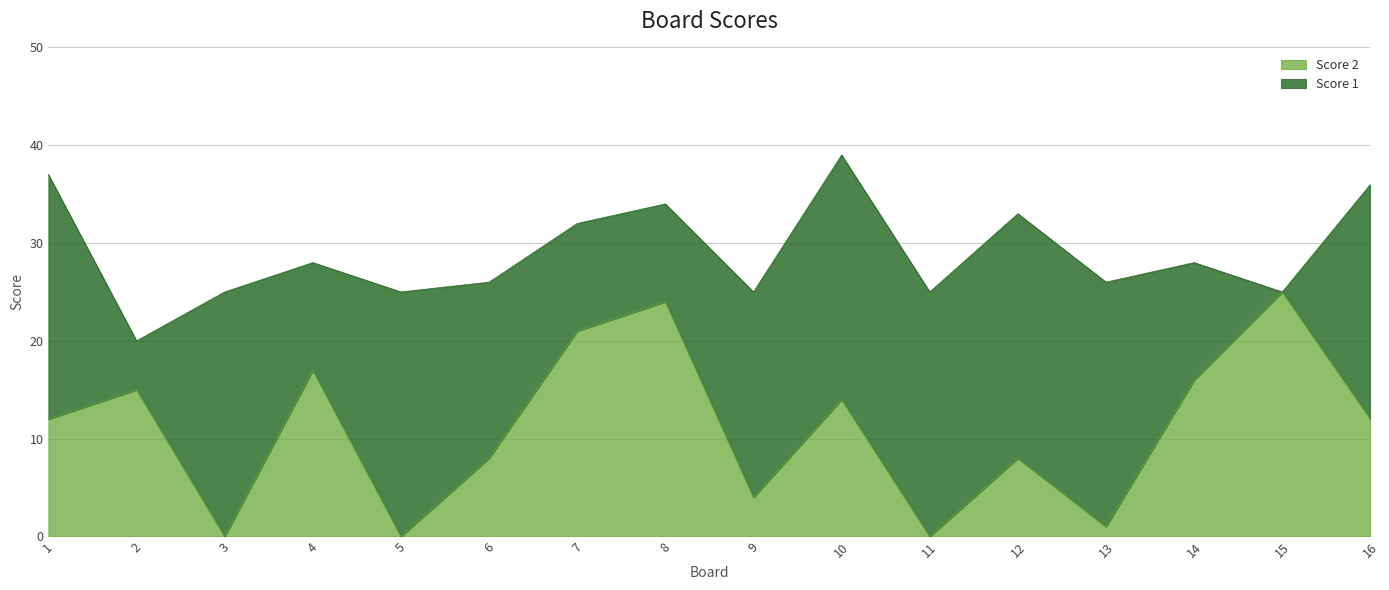

How many points are higher than both their immediate neighbors (excluding endpoints)?

6